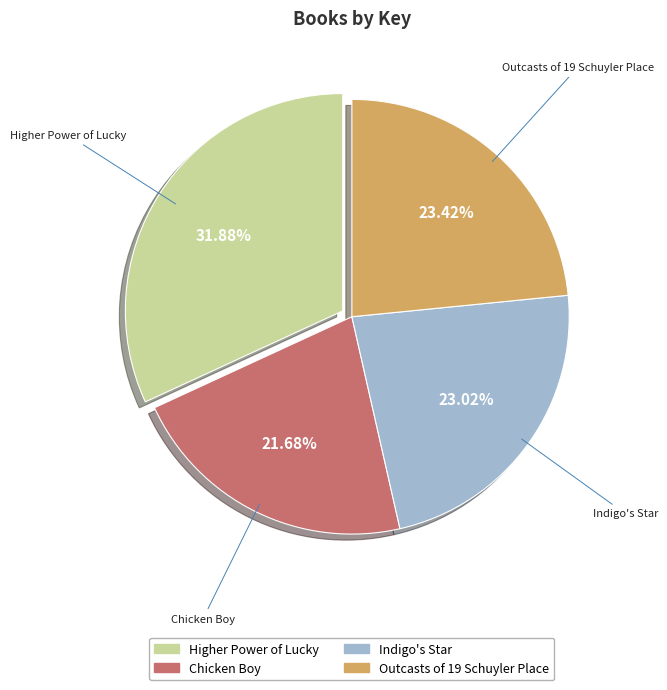

Is it true that Higher Power of Lucky is 32% of the pie?

True